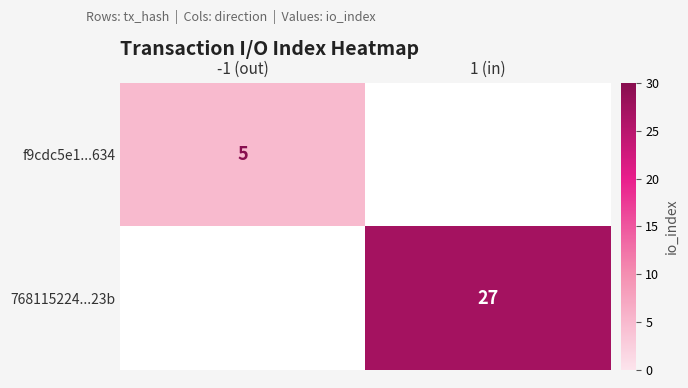

The f9cdc5e1...634 series shows 2 at -1 (out). True or false?

False